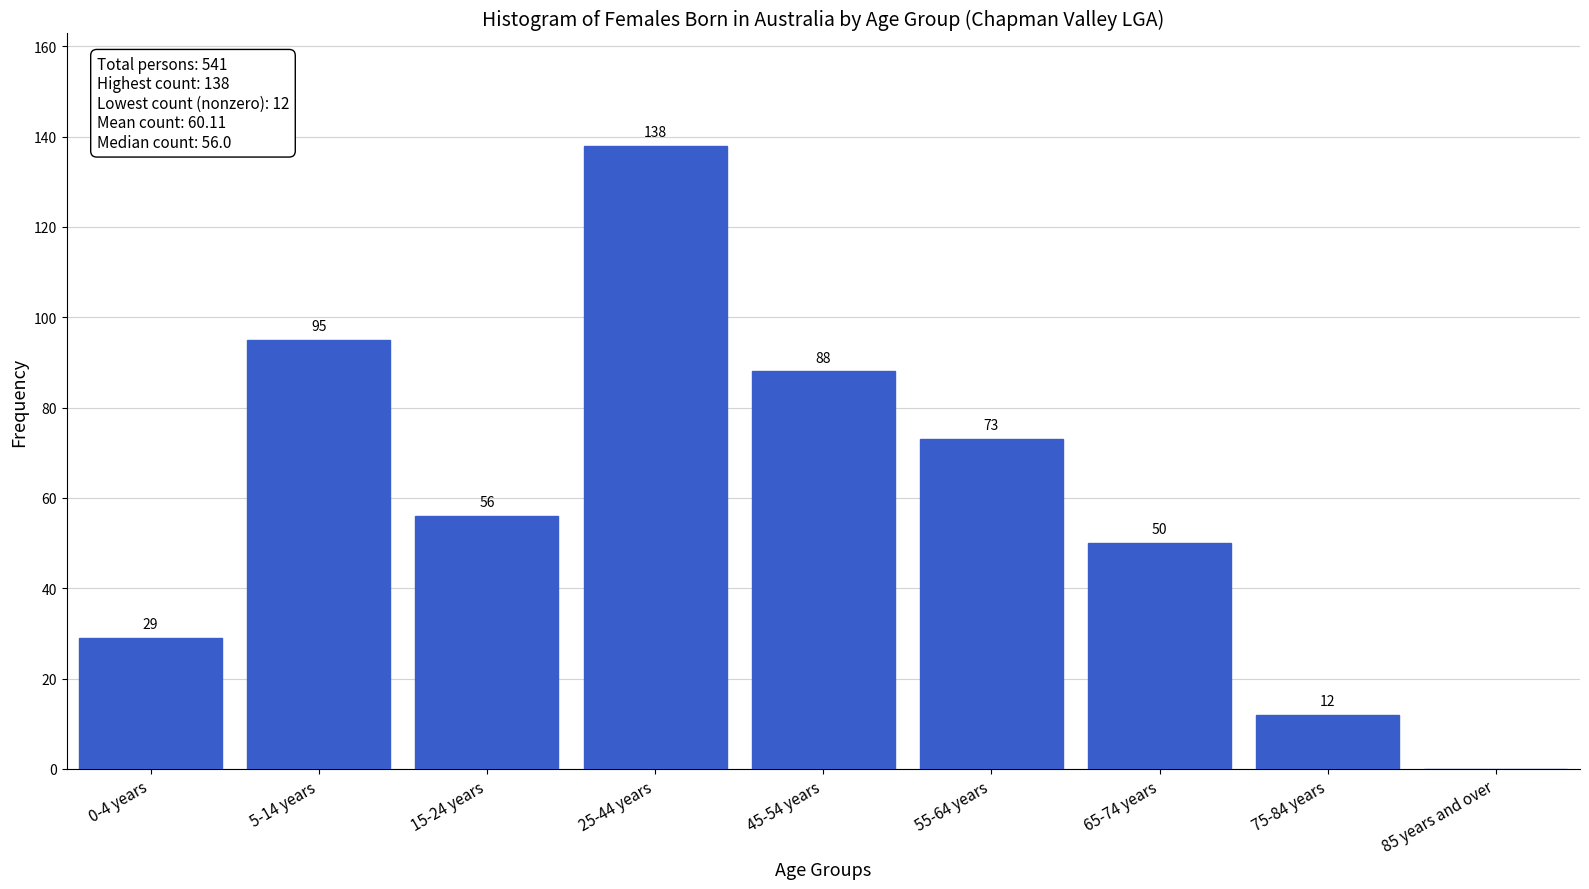

Reading right to left, what are all the values shown in this chart?

85 years and over=0	75-84 years=12	65-74 years=50	55-64 years=73	45-54 years=88	25-44 years=138	15-24 years=56	5-14 years=95	0-4 years=29